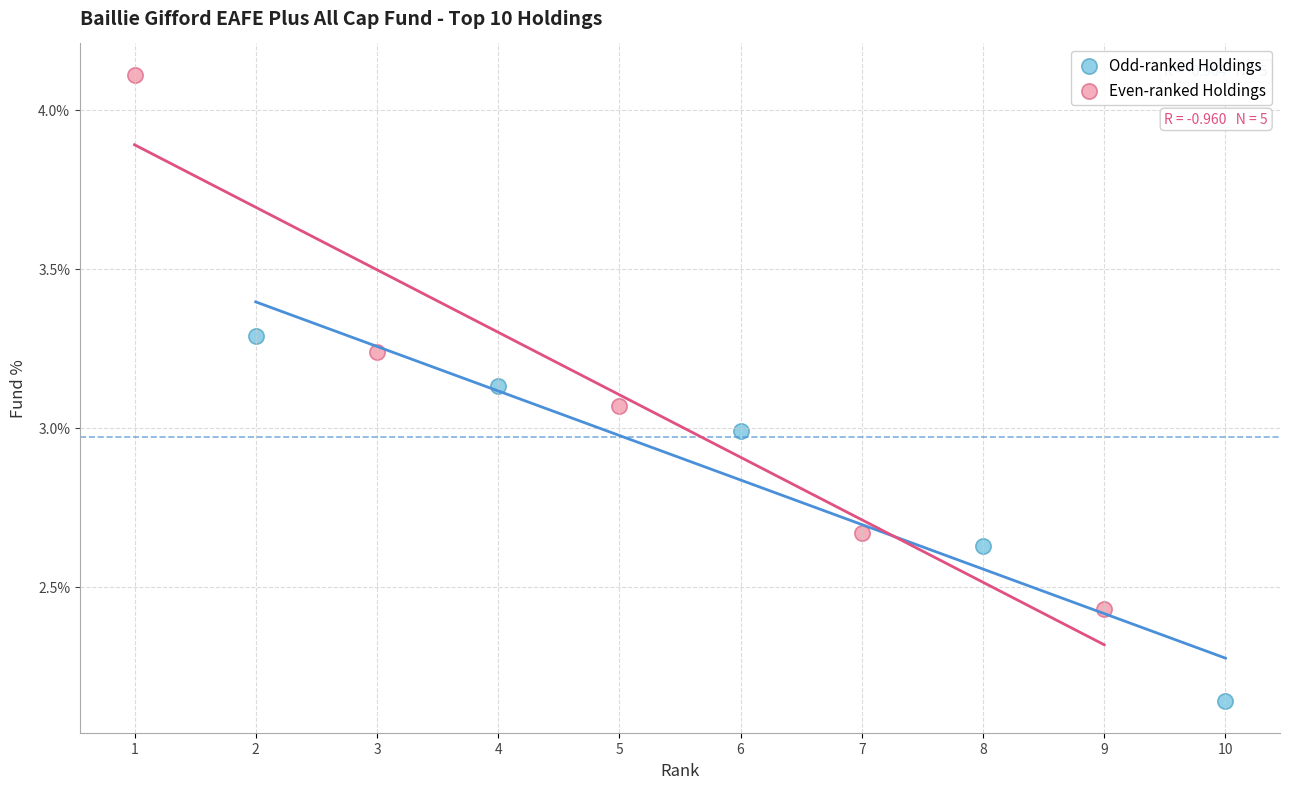

Which series has the largest Y range (max minus min)?

Even-ranked Holdings